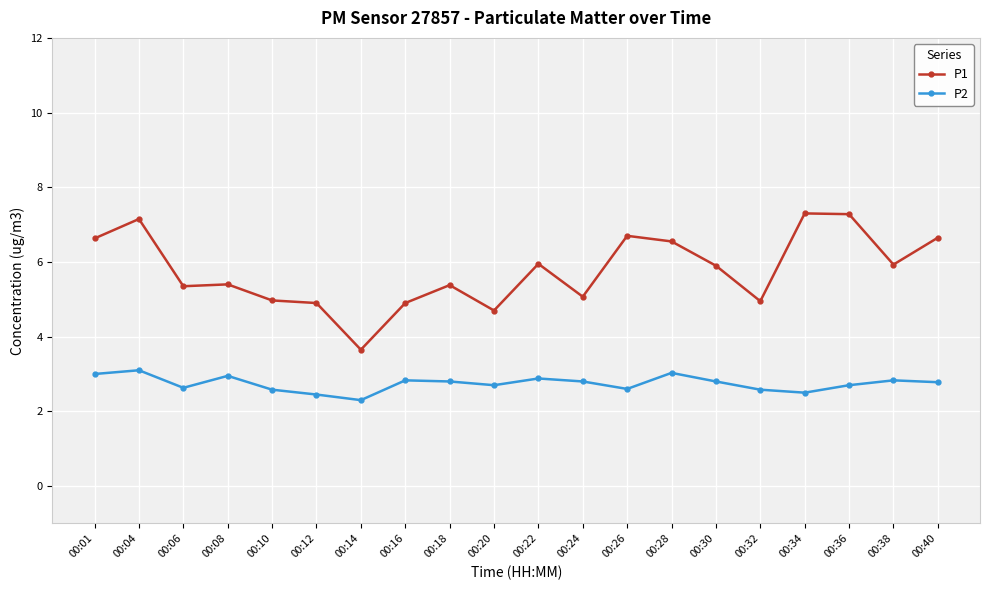

At which category is the sum across all series the highest?

00:04